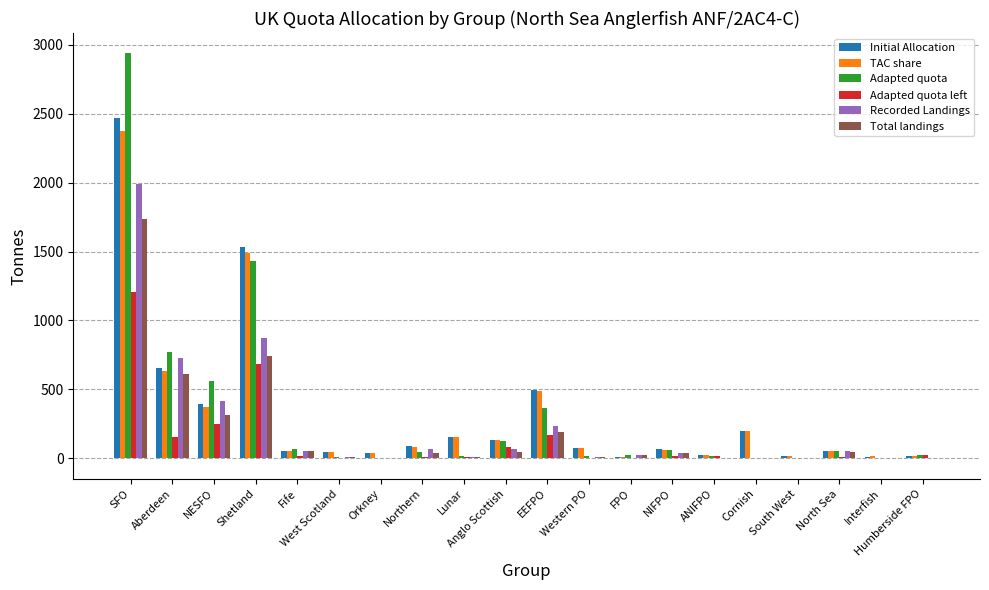

At which category is the sum across all series the highest?

SFO